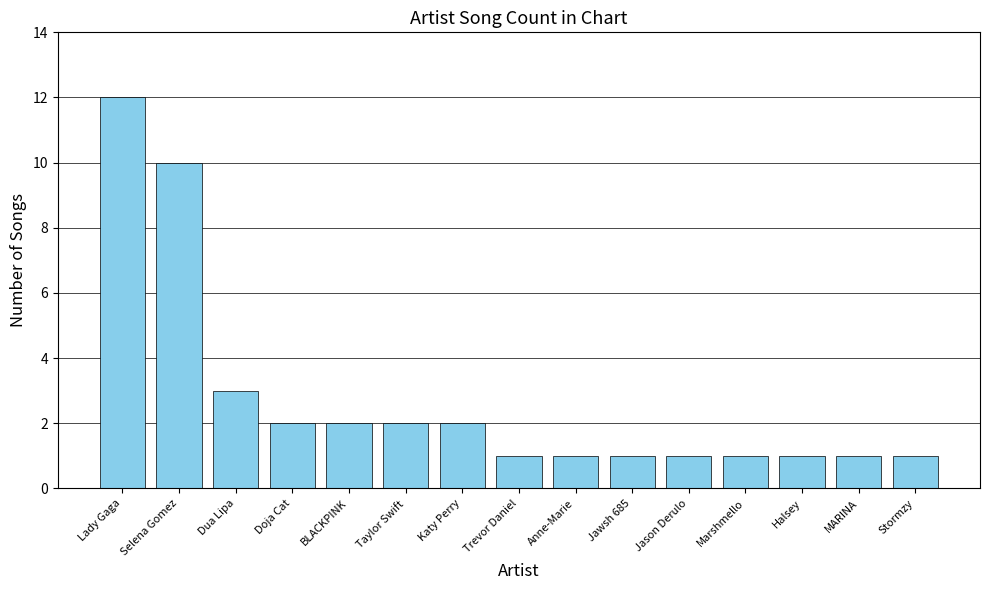

Which category has the highest value across all series?

Lady Gaga